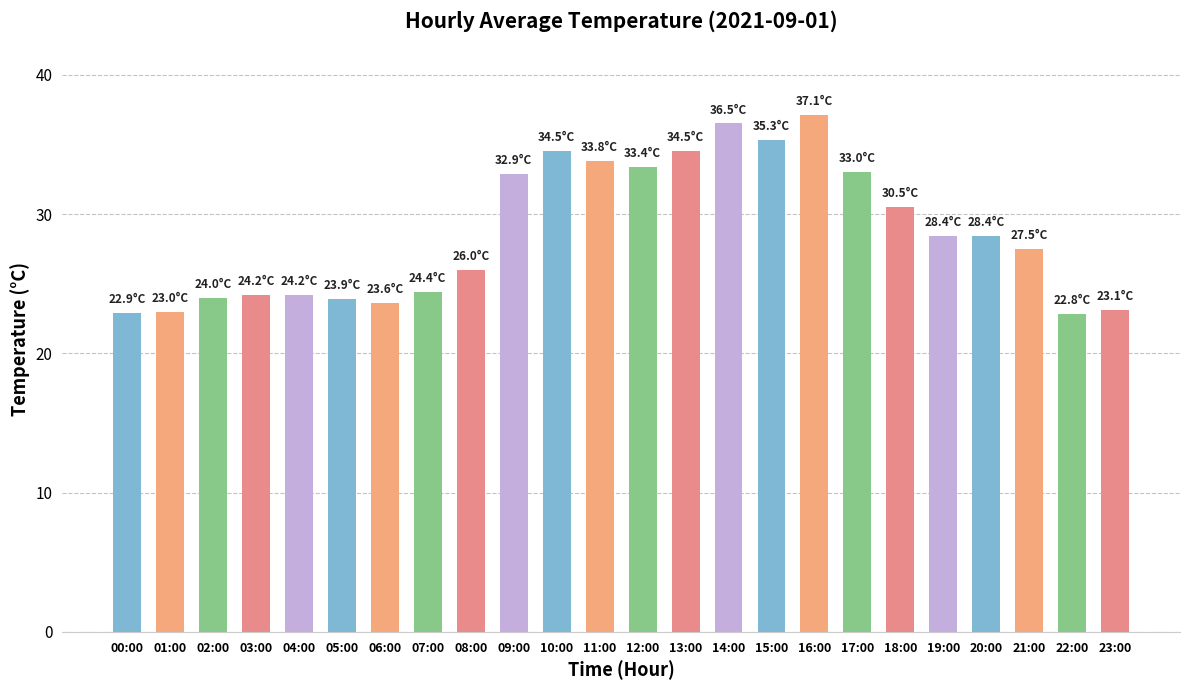

What is the label of the 24th bar from the left?

23:00